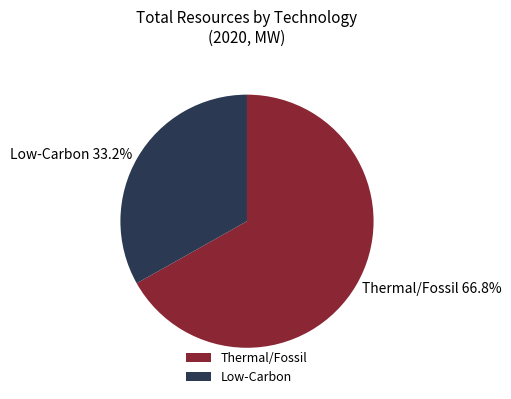

Approximately how many times larger is the value at Thermal/Fossil compared to Low-Carbon?

2.0